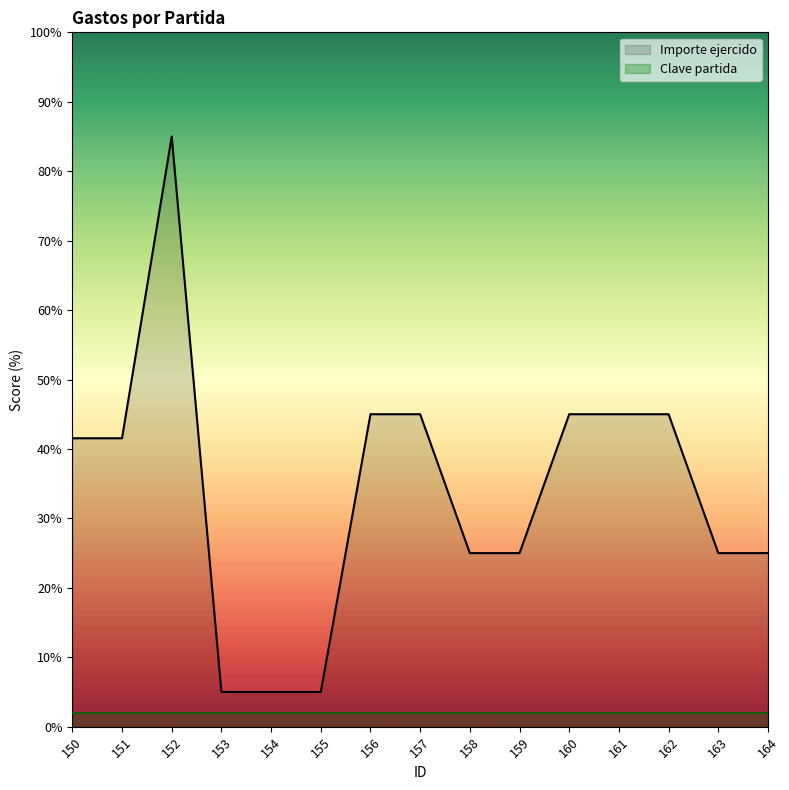

What is the minimum value shown in the chart?

2.0